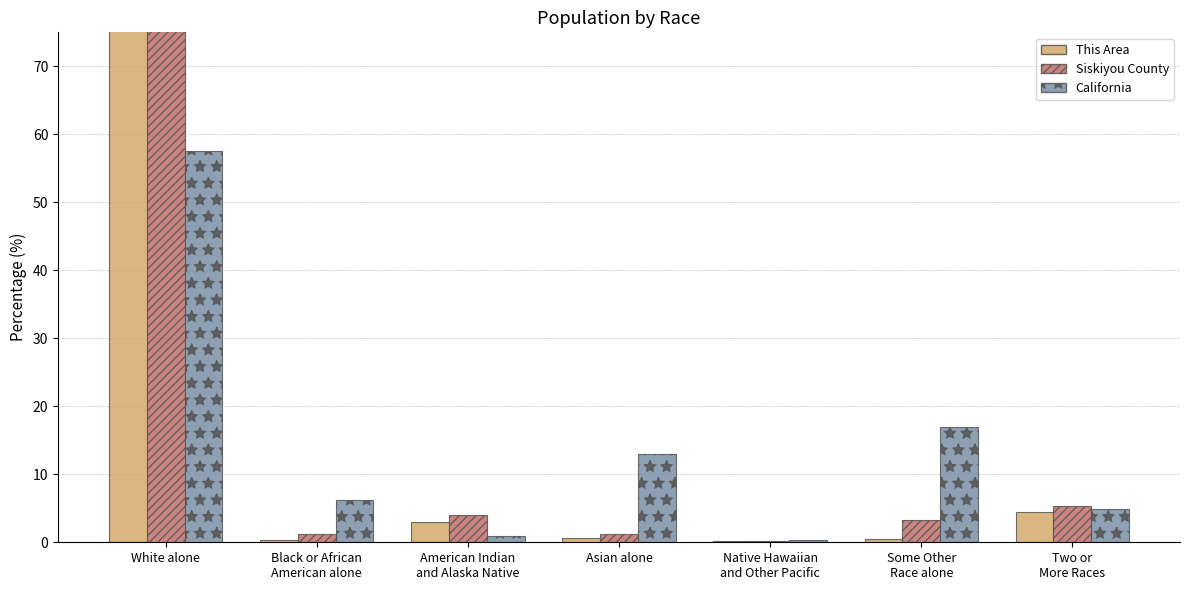

Between Two or
More Races and American Indian
and Alaska Native, which is larger?

Two or
More Races